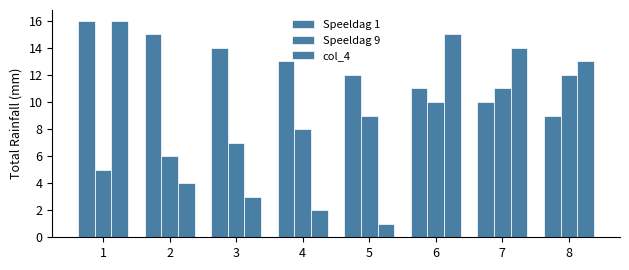

Between 5 and 8, which is larger?

5